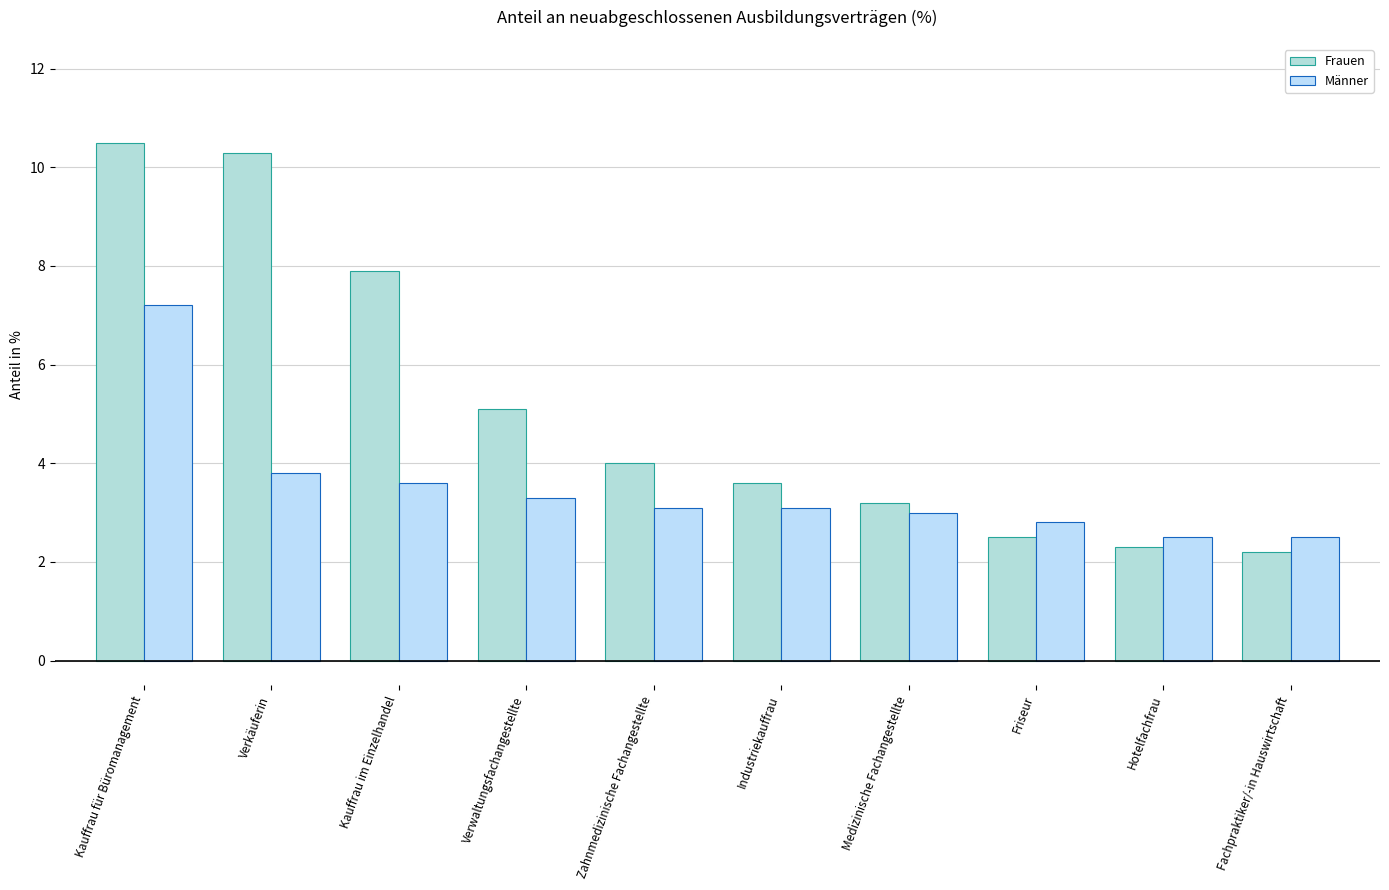

Are the bars horizontal?

No